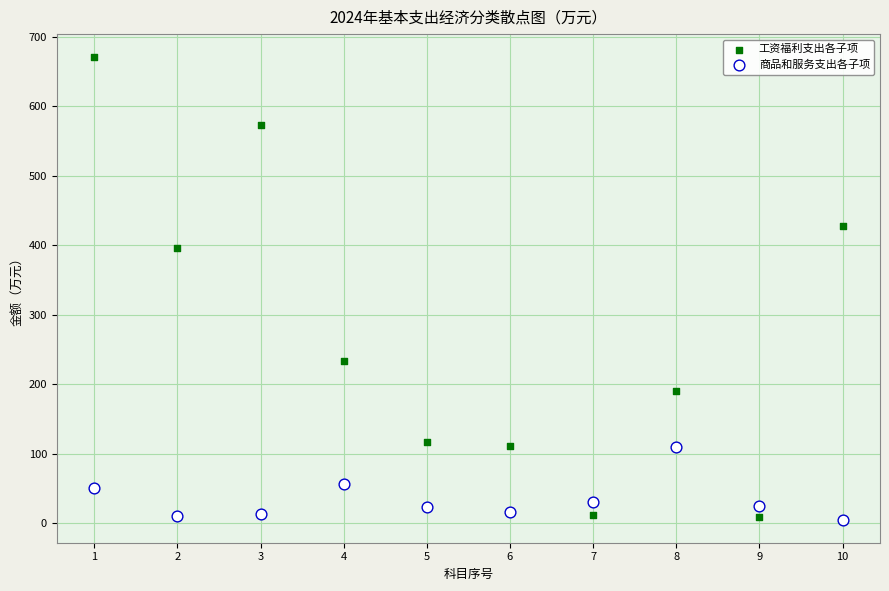

Which series reaches the maximum Y coordinate?

工资福利支出各子项